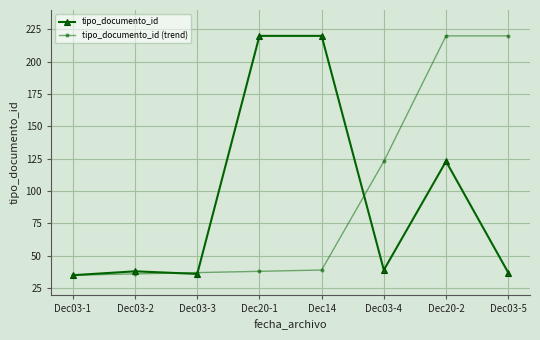

What is the total value across all series at Dec14?

259